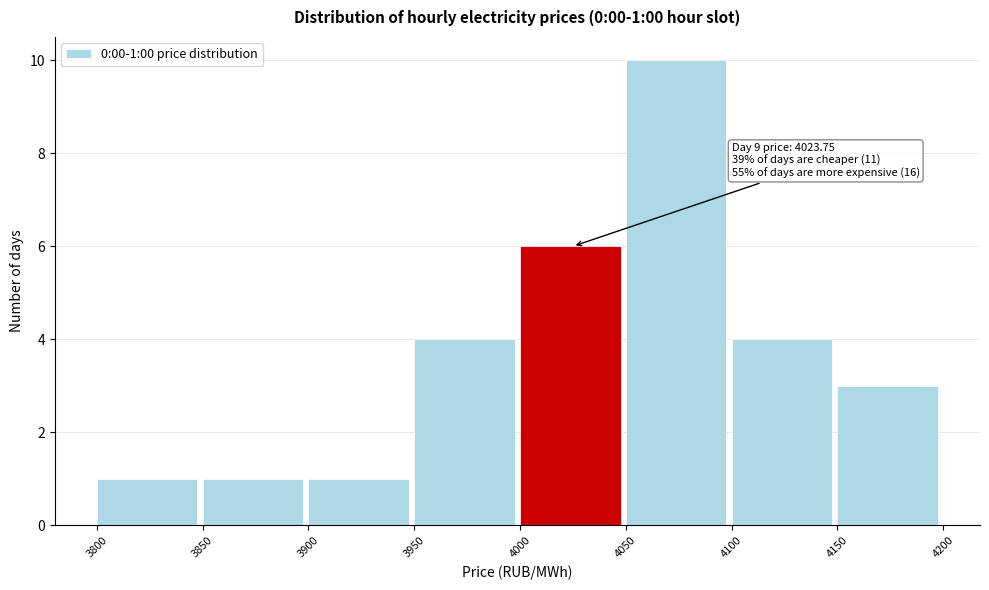

Which range on the x-axis has the tallest bar?

4050 to 4100